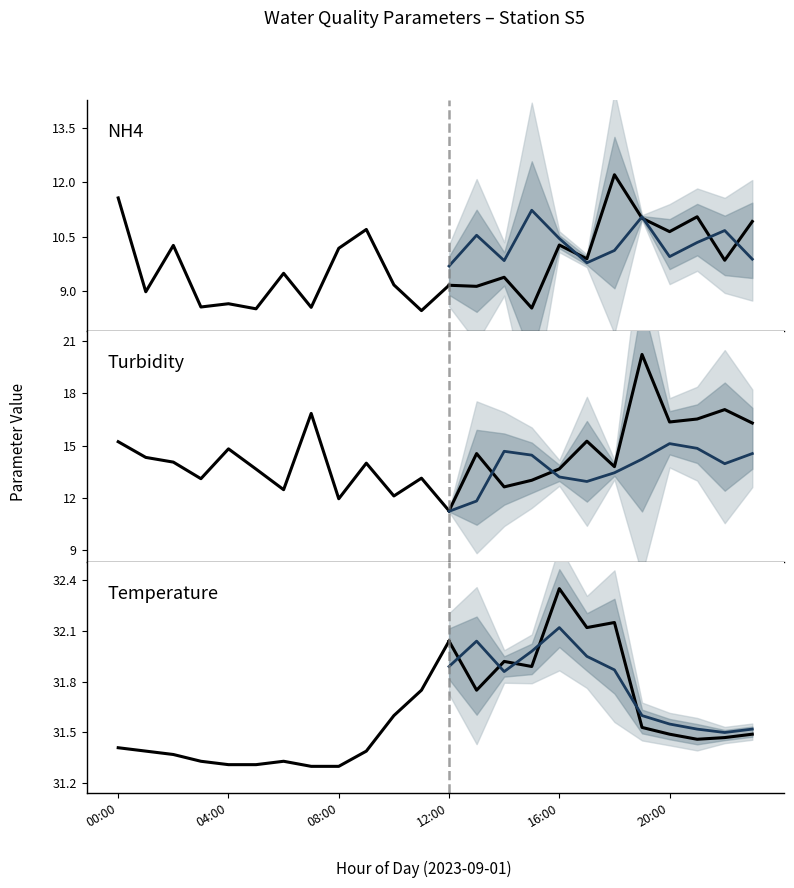

True or false: Temperature and NH4 intersect in this chart.

False